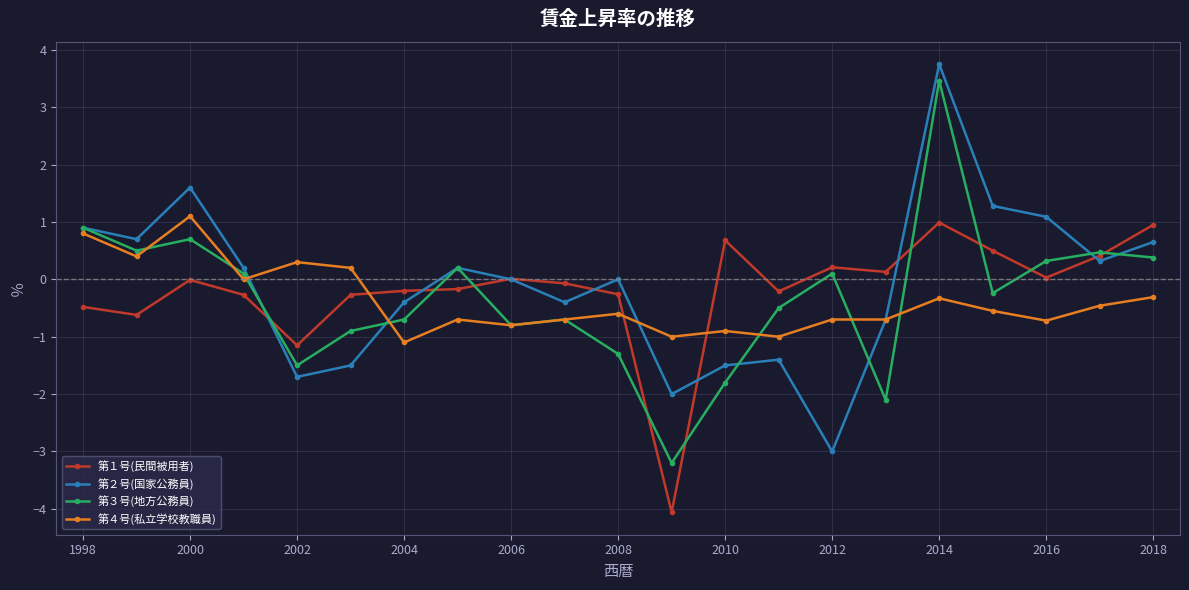

How many lines are shown in the chart?

4